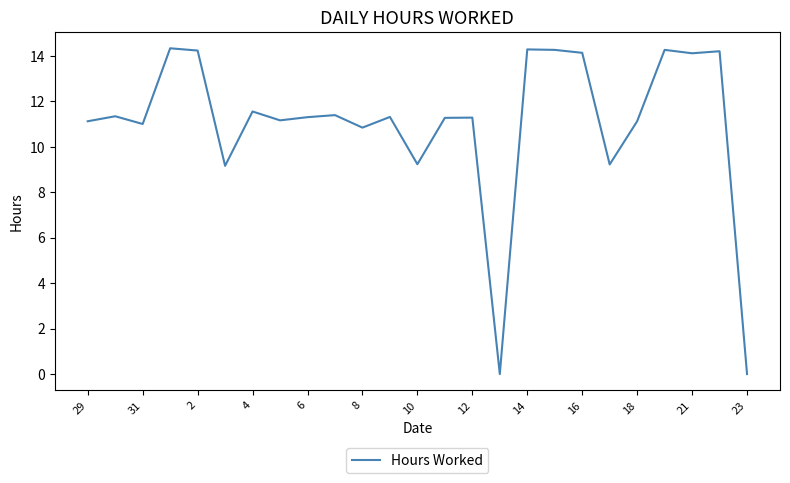

What is the difference between the second highest and second lowest values?

14.3